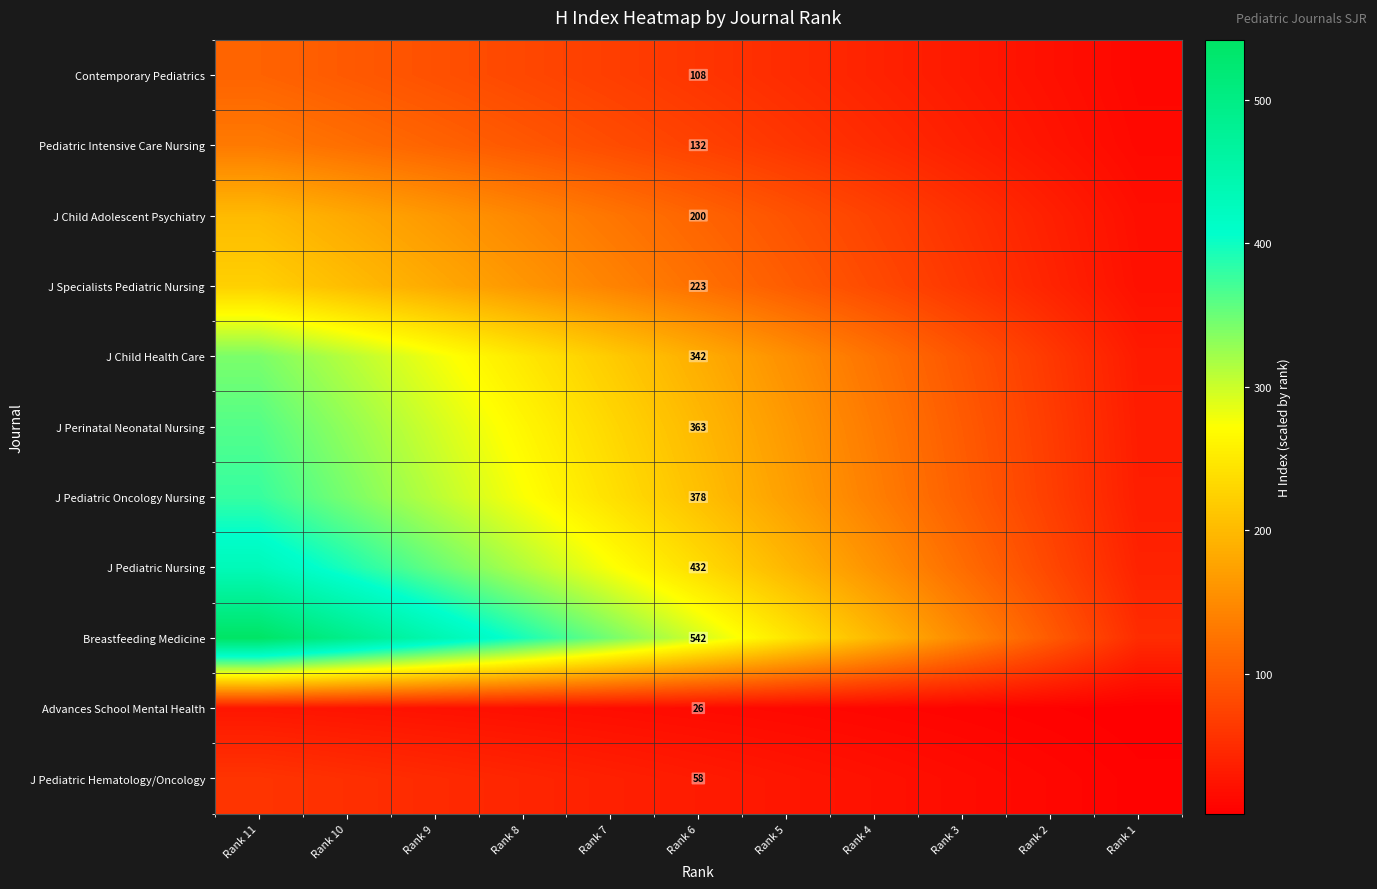

List the labels in order of J Pediatric Nursing value, largest first.

Rank 11, Rank 10, Rank 9, Rank 8, Rank 7, Rank 6, Rank 5, Rank 4, Rank 3, Rank 2, Rank 1